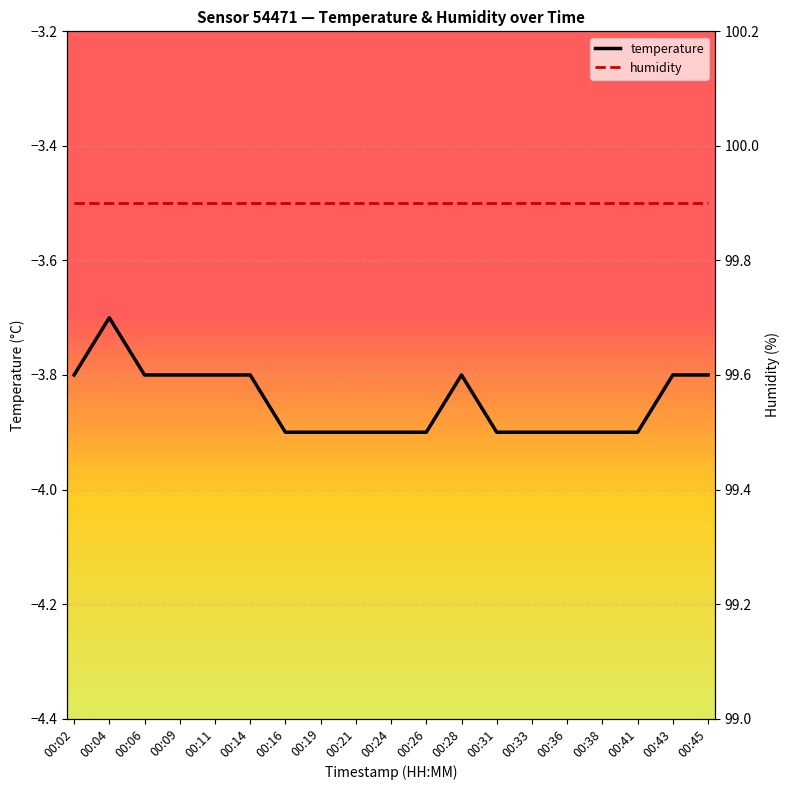

At which category does temperature reach its first local peak?

00:04